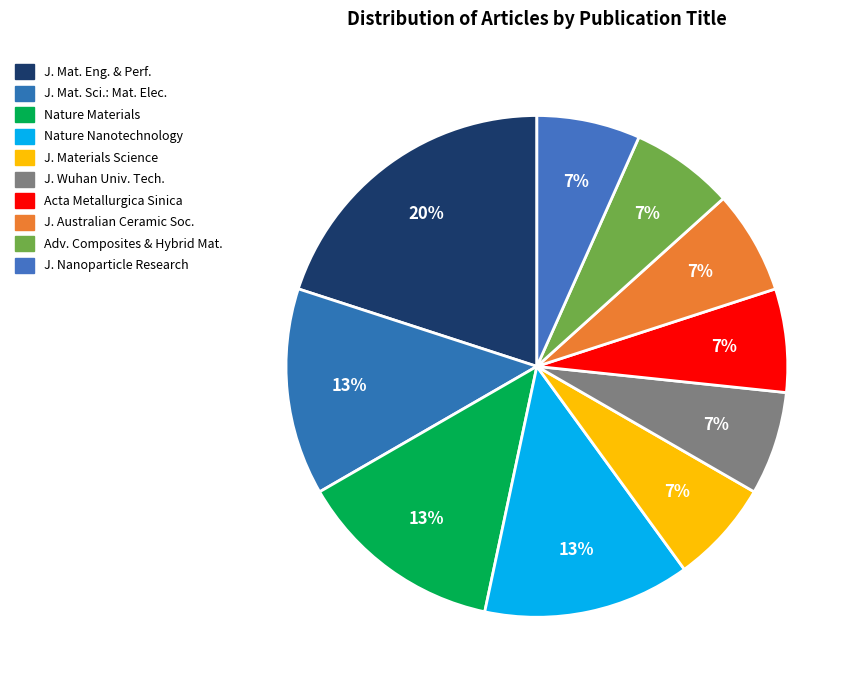

How many slices are in this pie chart?

10